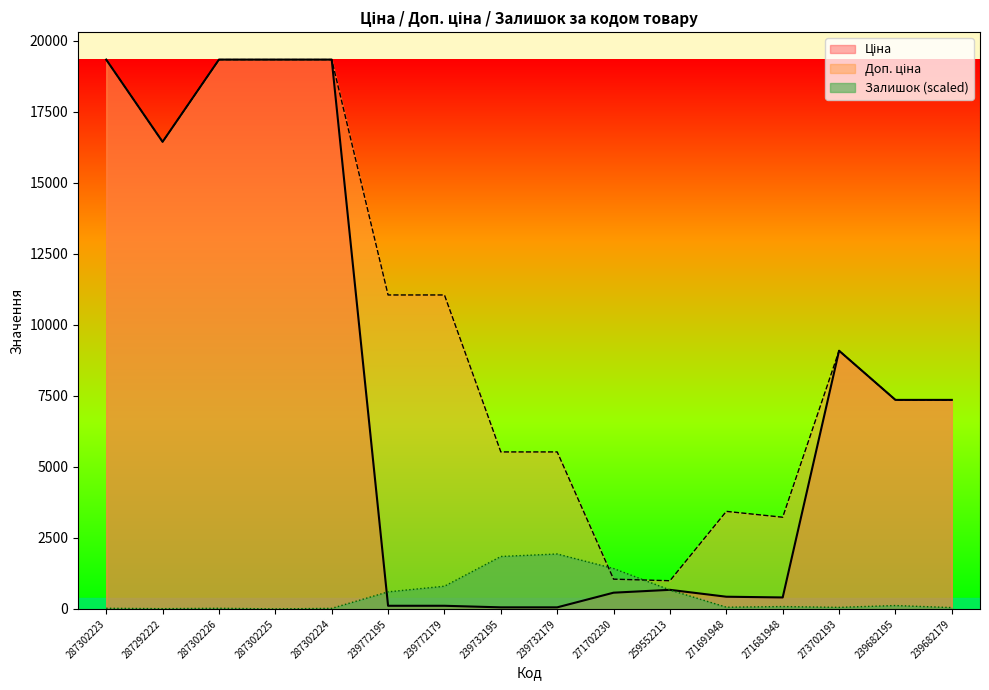

Between 239772195 and 239732179, which series saw the biggest shift?

Доп. ціна